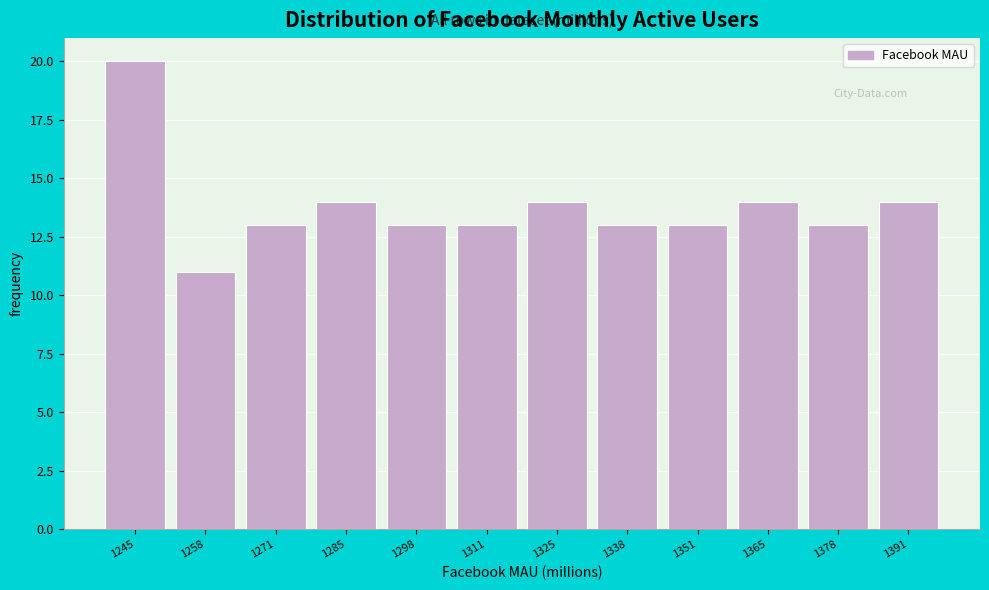

Reading right to left, transcribe all the data shown in this chart.

14	13	14	13	13	14	13	13	14	13	11	20